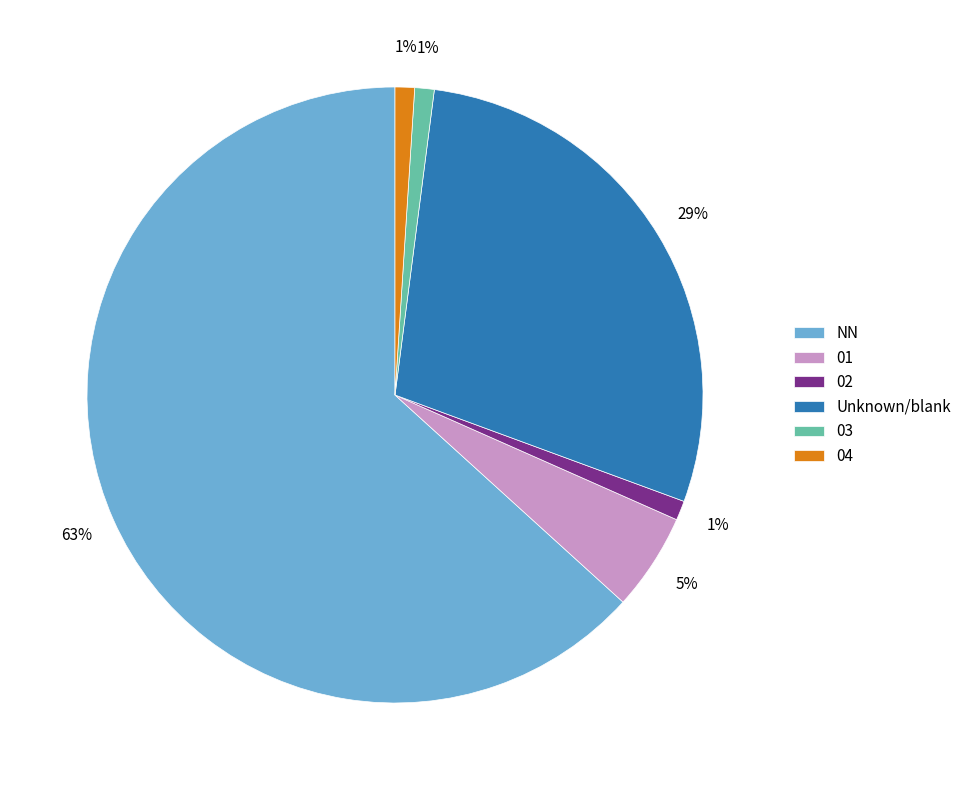

Combined, do NN and 03 account for over 50%?

Yes